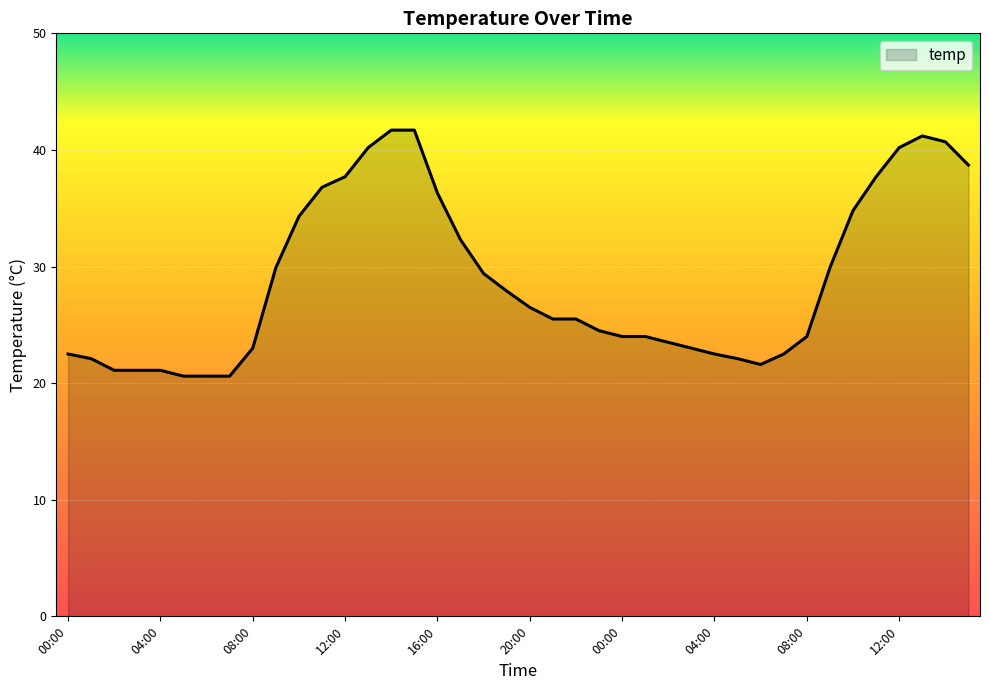

Reading right to left, transcribe all the data shown in this chart.

38.7	40.7	41.2	40.2	37.7	34.8	29.9	24.0	22.5	21.6	22.1	22.5	23.0	23.5	24.0	24.0	24.5	25.5	25.5	26.5	27.9	29.4	32.3	36.3	41.7	41.7	40.2	37.7	36.8	34.3	29.9	23.0	20.6	20.6	20.6	21.1	21.1	21.1	22.1	22.5